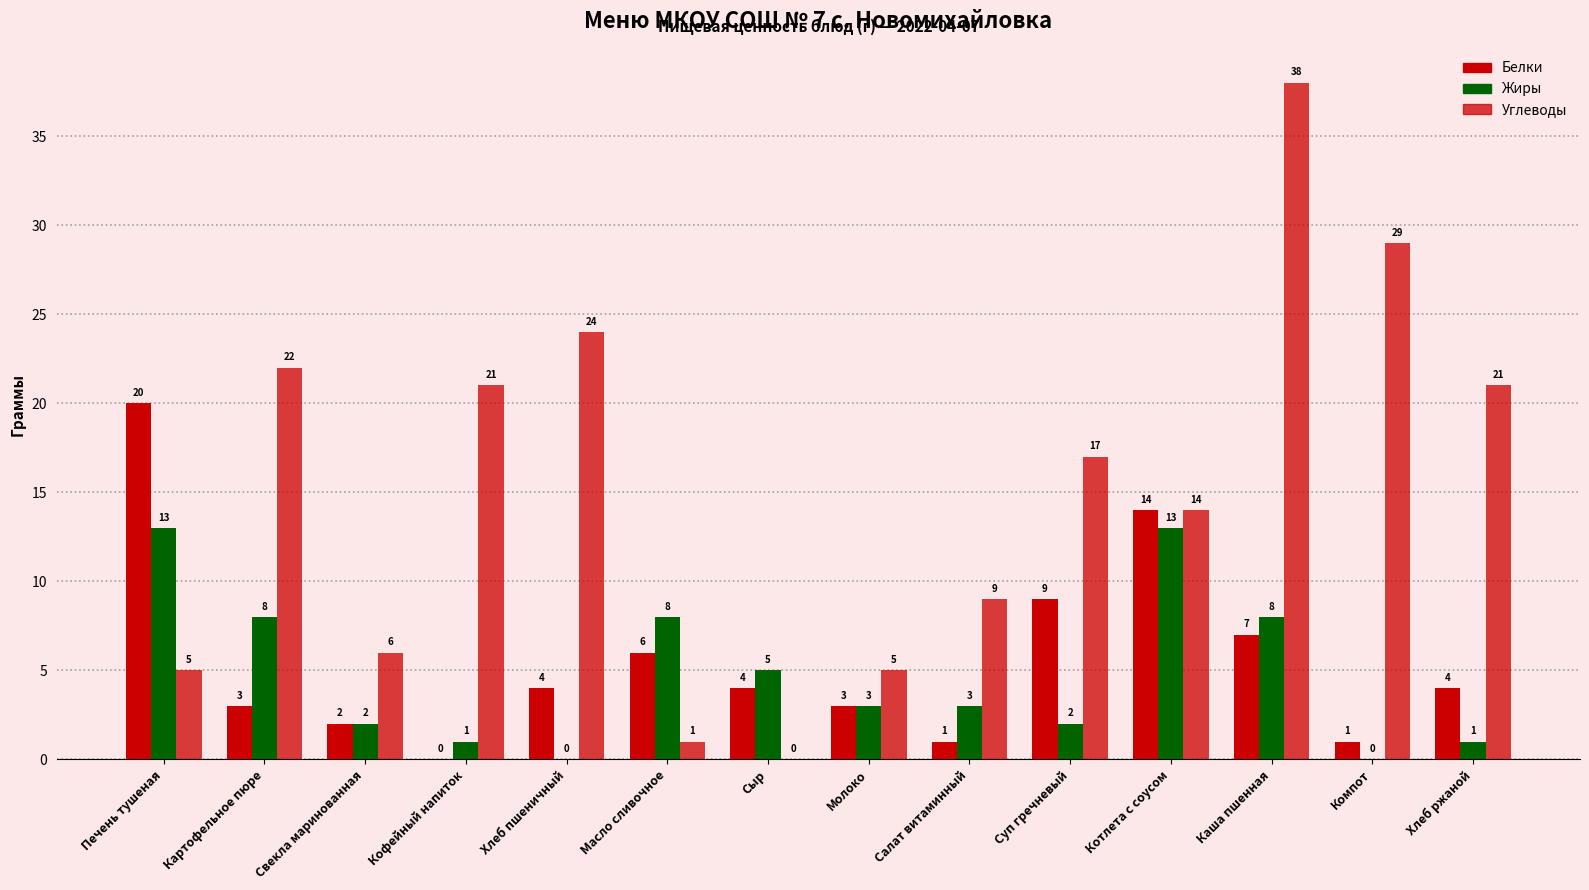

How many series are shown in this chart?

3